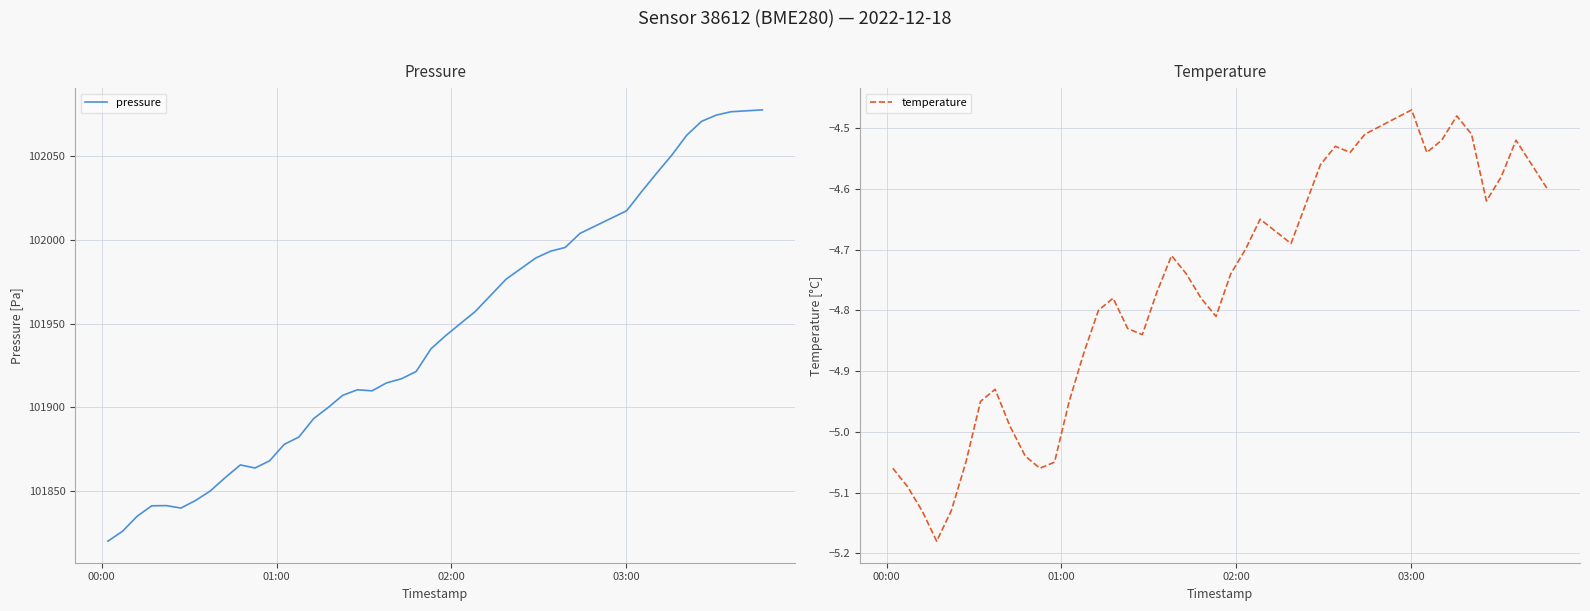

What is the highest value of the pressure series?

102077.6